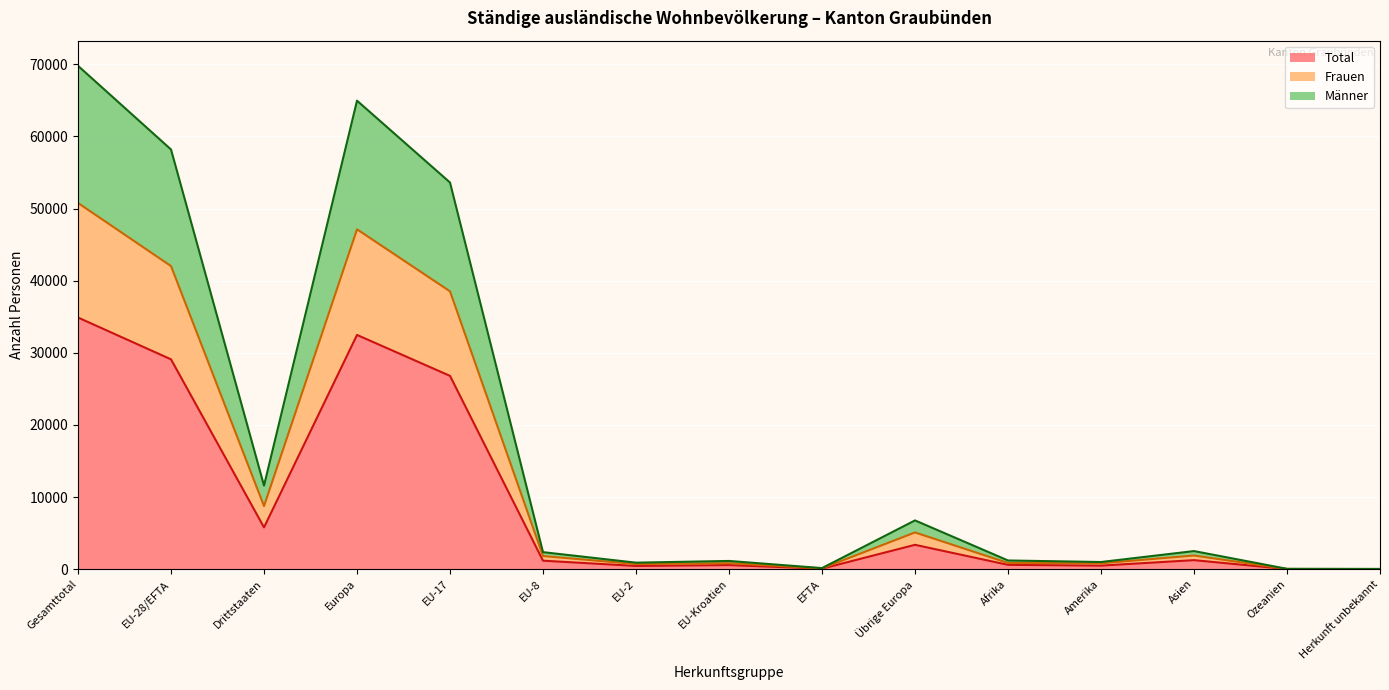

At which category does the chart reach its peak across all series?

Gesamttotal